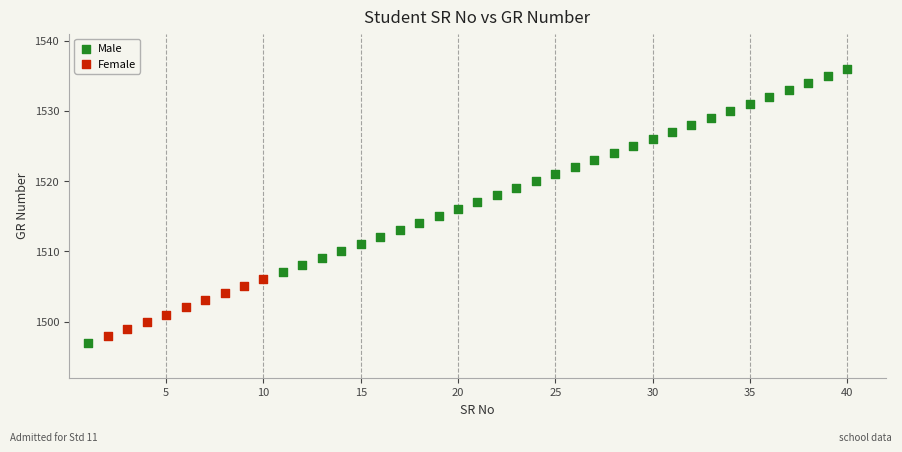

Which series reaches the maximum Y coordinate?

Male